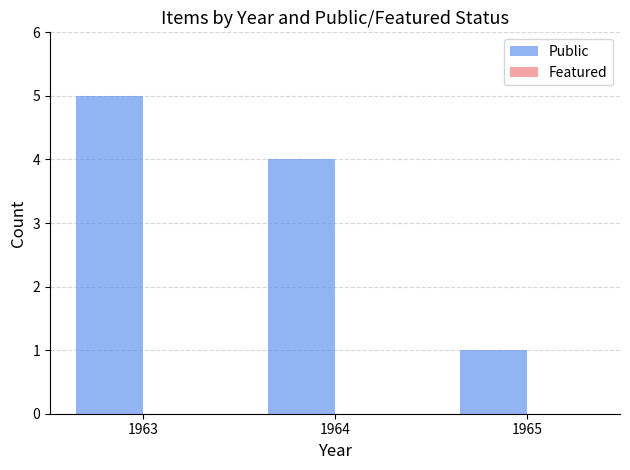

Are the bars horizontal?

No